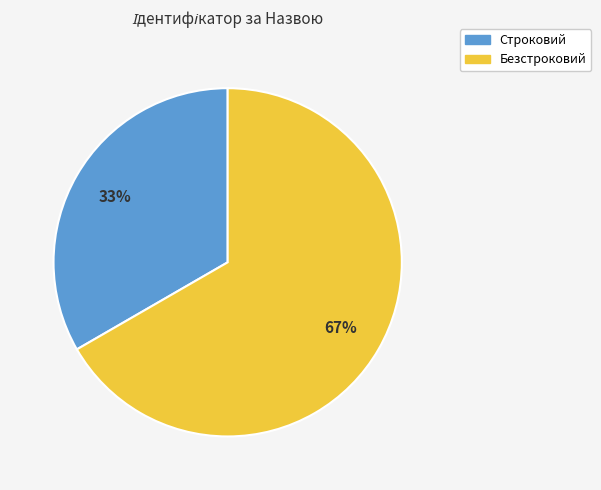

To the nearest percent, what is the combined percentage of Строковий and Безстроковий?

100%